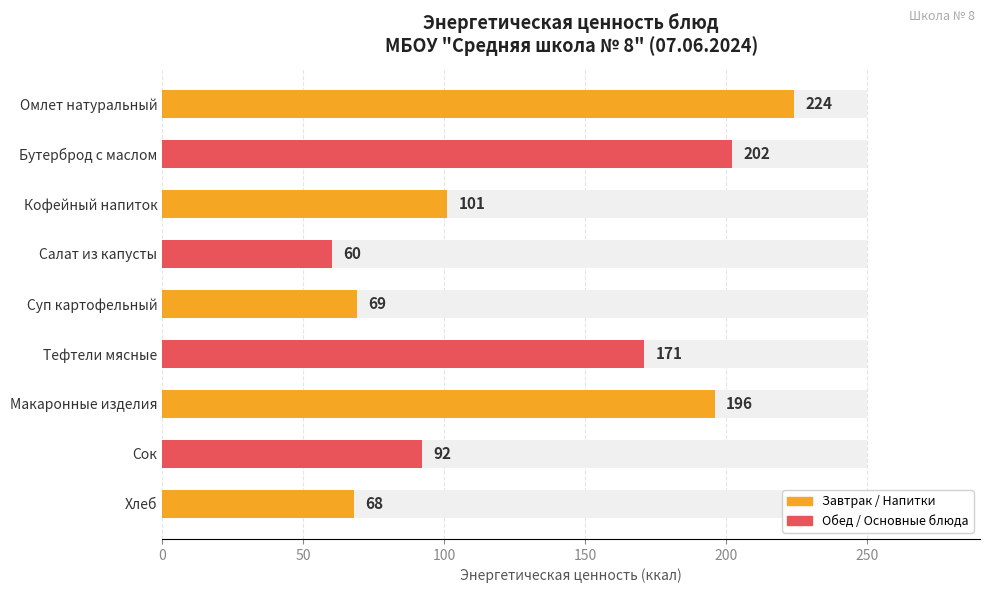

What is the average value?

131